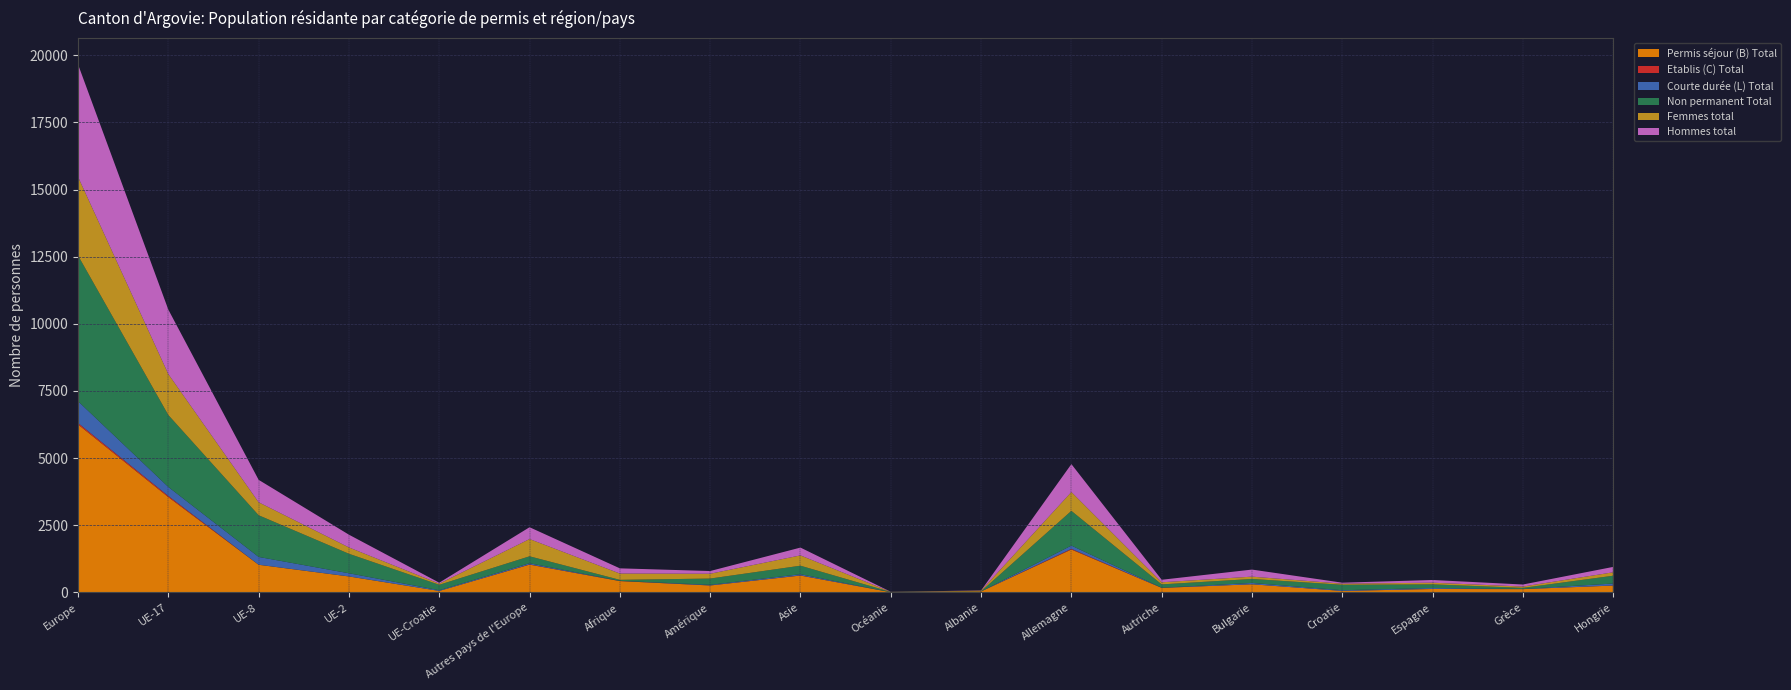

Reading left to right, extract all data points from this chart.

Permis séjour (B) Total: Europe=6252	UE-17=3546	UE-8=1026	UE-2=591	UE-Croatie=52	Autres pays de l'Europe=1032	Afrique=419	Amérique=255	Asie=625	Océanie=5	Albanie=33	Allemagne=1596	Autriche=165	Bulgarie=300	Croatie=52	Espagne=124	Grèce=119	Hongrie=252
Etablis (C) Total: Europe=54	UE-17=43	UE-8=2	UE-2=1	UE-Croatie=0	Autres pays de l'Europe=8	Afrique=4	Amérique=2	Asie=6	Océanie=0	Albanie=0	Allemagne=24	Autriche=2	Bulgarie=0	Croatie=0	Espagne=5	Grèce=0	Hongrie=2
Courte durée (L) Total: Europe=812	UE-17=335	UE-8=290	UE-2=118	UE-Croatie=26	Autres pays de l'Europe=42	Afrique=5	Amérique=23	Asie=43	Océanie=1	Albanie=0	Allemagne=120	Autriche=5	Bulgarie=49	Croatie=26	Espagne=33	Grèce=6	Hongrie=74
Non permanent Total: Europe=5424	UE-17=2679	UE-8=1553	UE-2=726	UE-Croatie=203	Autres pays de l'Europe=260	Afrique=37	Amérique=233	Asie=318	Océanie=8	Albanie=4	Allemagne=1294	Autriche=124	Bulgarie=149	Croatie=203	Espagne=135	Grèce=41	Hongrie=291
Femmes total: Europe=2930	UE-17=1524	UE-8=483	UE-2=236	UE-Croatie=41	Autres pays de l'Europe=642	Afrique=235	Amérique=179	Asie=383	Océanie=3	Albanie=25	Allemagne=702	Autriche=78	Bulgarie=86	Croatie=41	Espagne=62	Grèce=49	Hongrie=127
Hommes total: Europe=4188	UE-17=2400	UE-8=835	UE-2=474	UE-Croatie=37	Autres pays de l'Europe=440	Afrique=193	Amérique=101	Asie=291	Océanie=3	Albanie=8	Allemagne=1038	Autriche=94	Bulgarie=263	Croatie=37	Espagne=100	Grèce=76	Hongrie=201